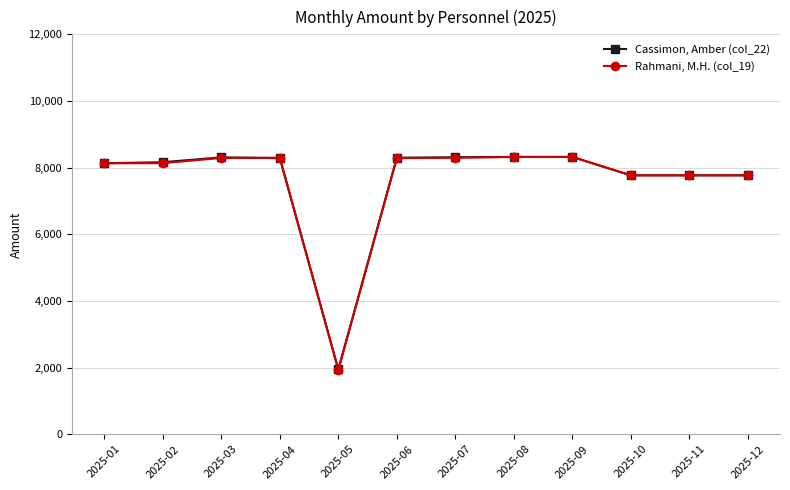

What is the greatest value displayed?

8321.1